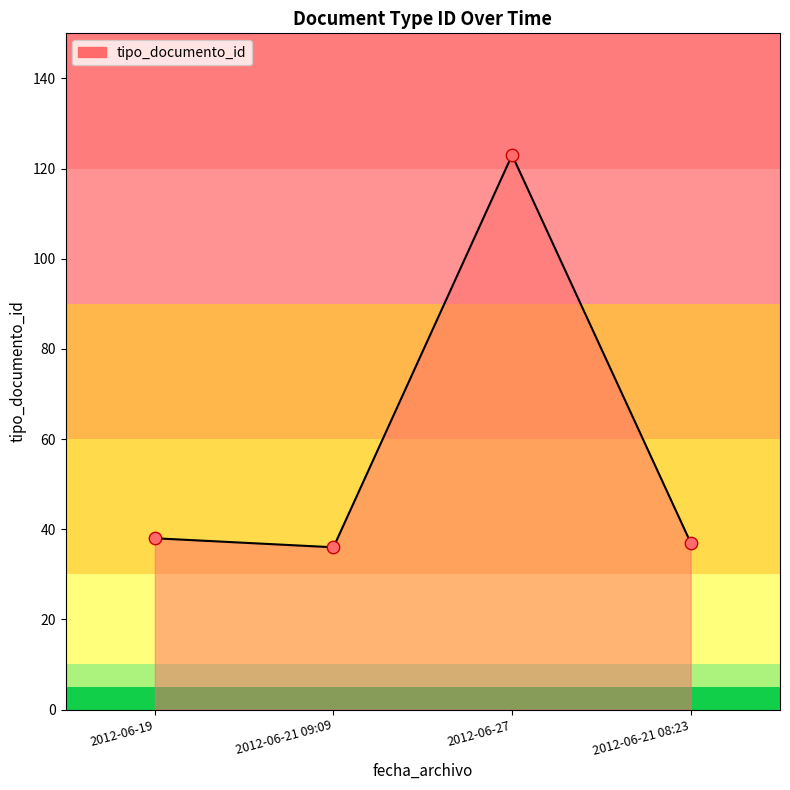

What is the ratio of the value at 2012-06-27 to the value at 2012-06-21 08:23?

3.3